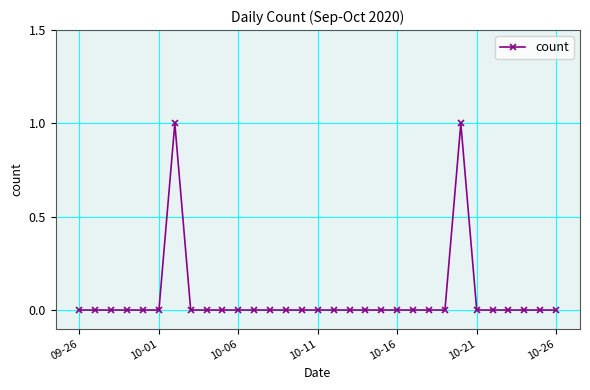

Does the chart have visible grid lines?

Yes